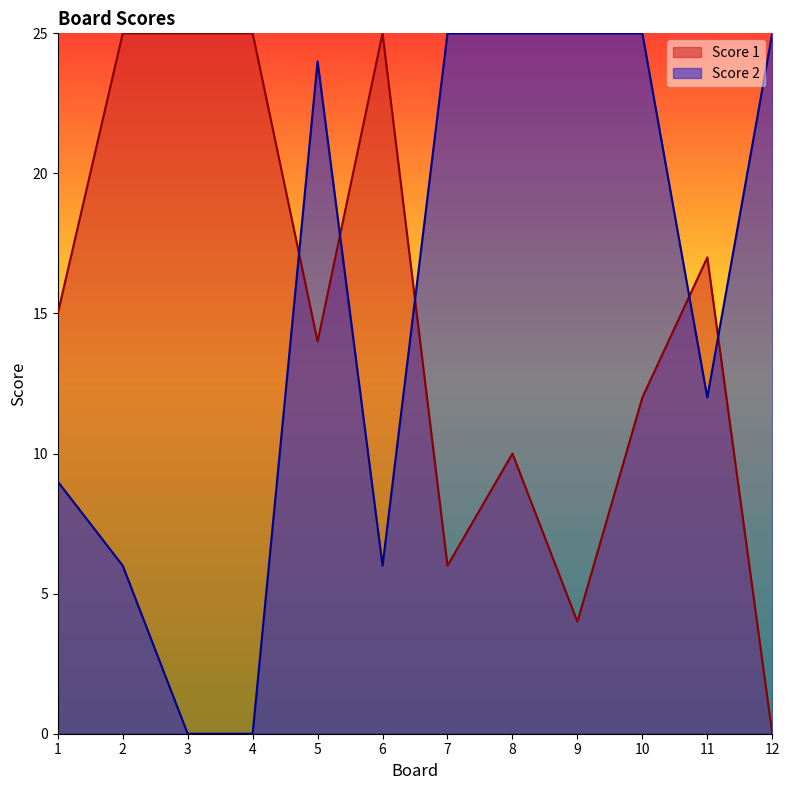

How many lines are shown in the chart?

2